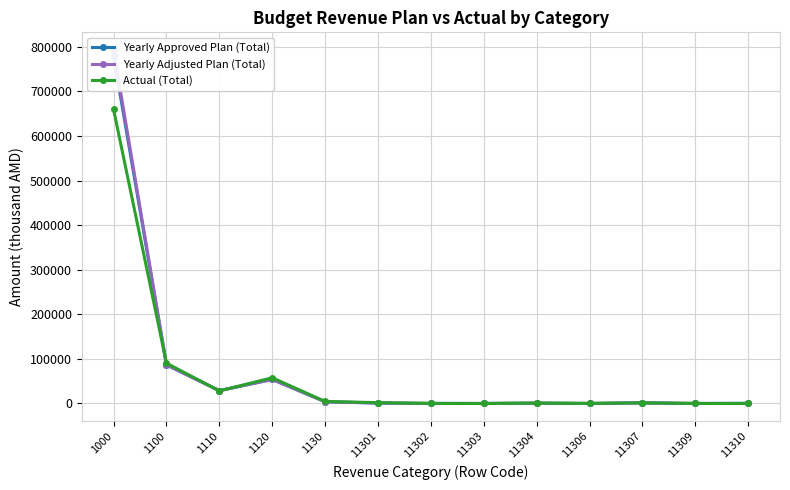

How many times do Yearly Adjusted Plan (Total) and Actual (Total) cross each other?

6